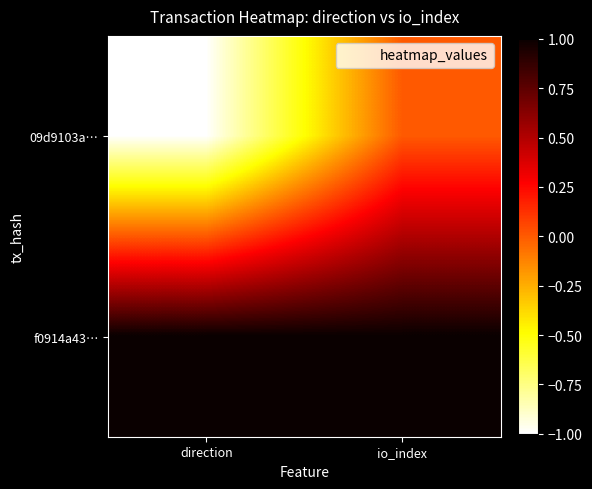

Reading left to right, transcribe all the data shown in this chart.

09d9103a…: direction=-1	io_index=0
f0914a43…: direction=1	io_index=1